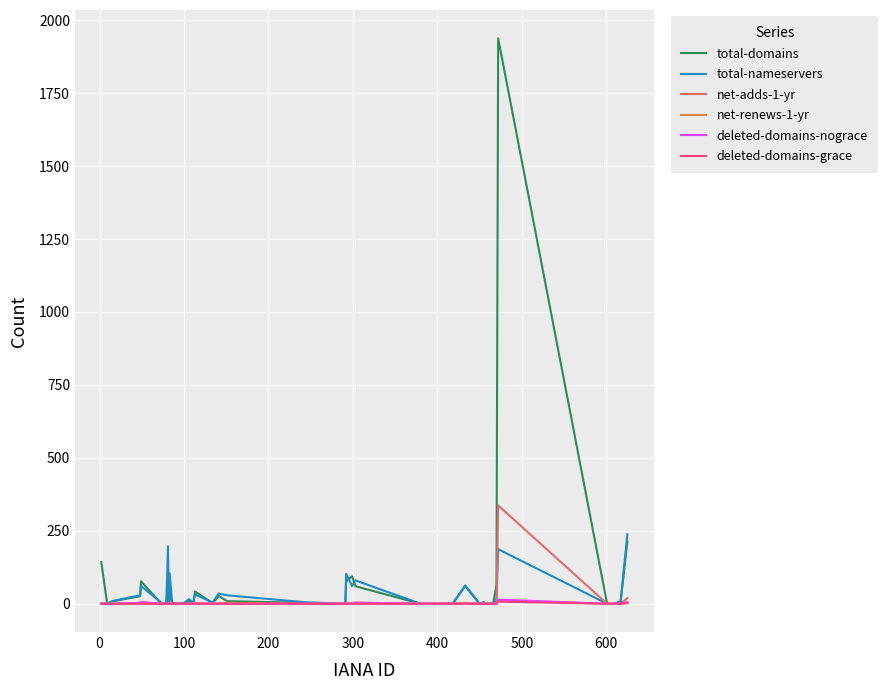

Which series has the widest spread of values?

total-domains